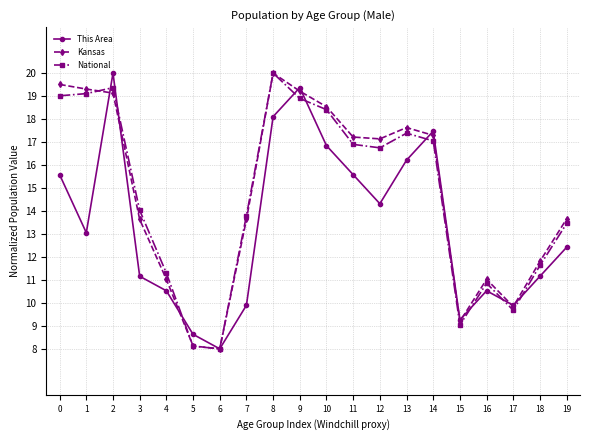

What is the difference between the highest and lowest values at 16?

0.5